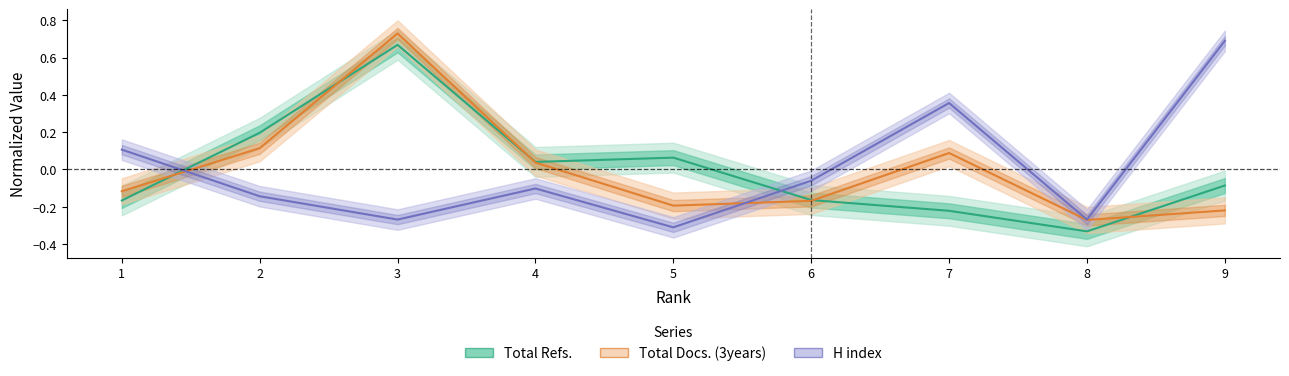

What is the total value across all series at 1?

-0.2